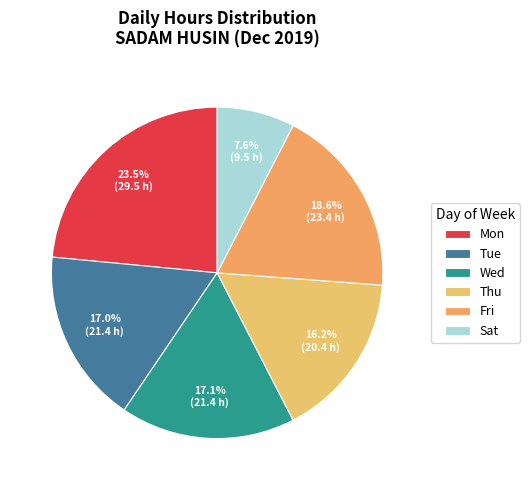

Which slice is the largest?

Mon